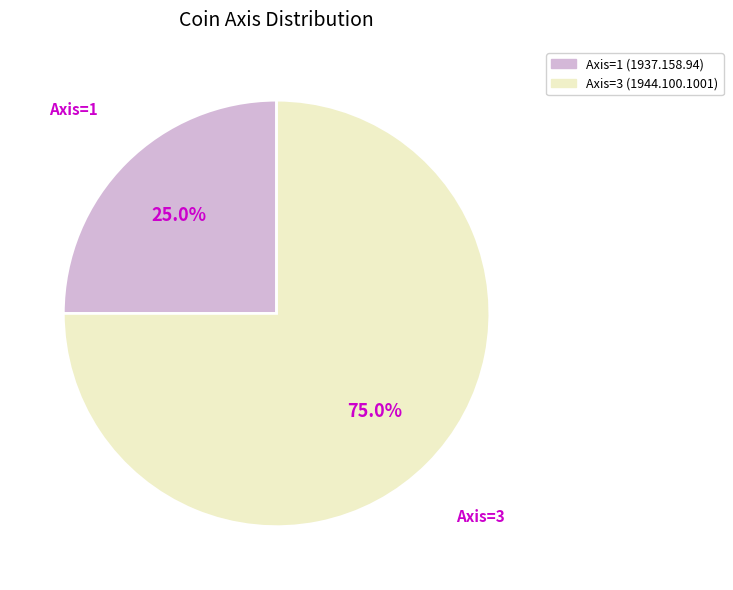

Does any single category account for the majority?

Yes